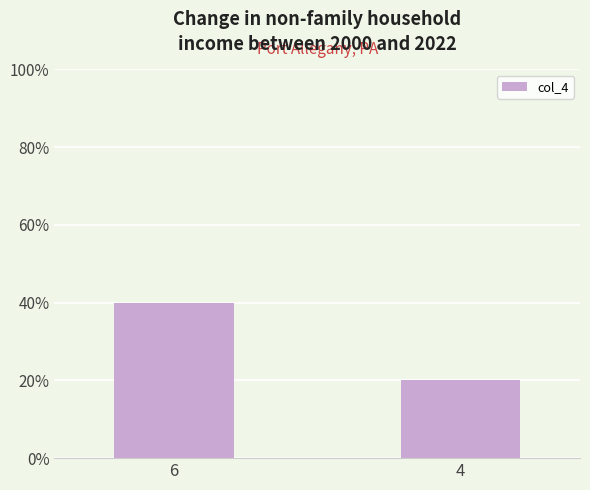

List the labels in order of value, smallest first.

4, 6